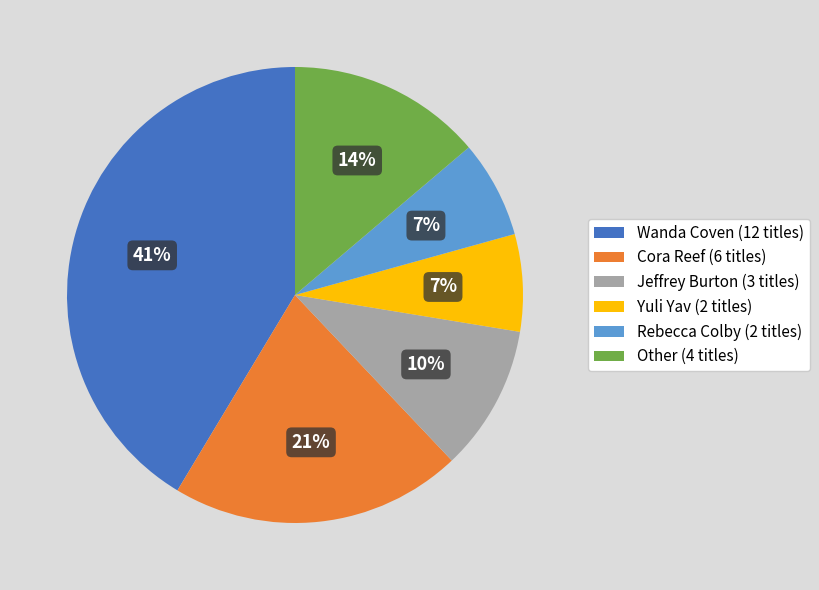

To the nearest percent, what portion does Yuli Yav (2 titles) represent?

7%